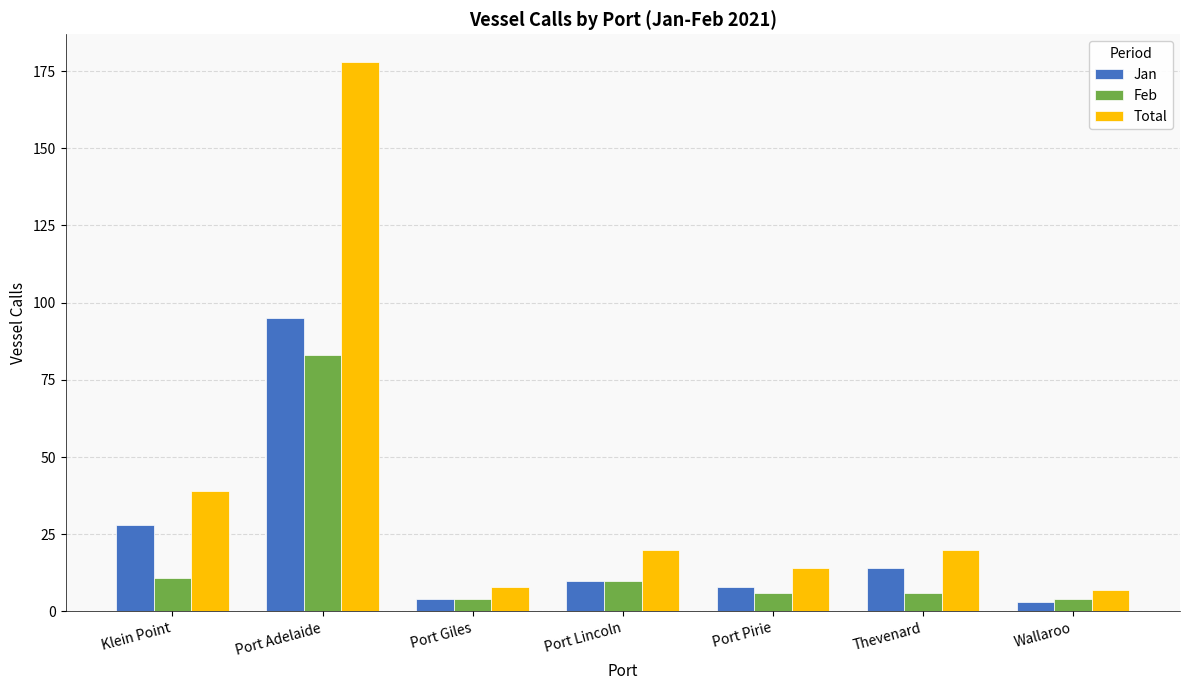

What is the label of the 7th bar from the left?

Wallaroo